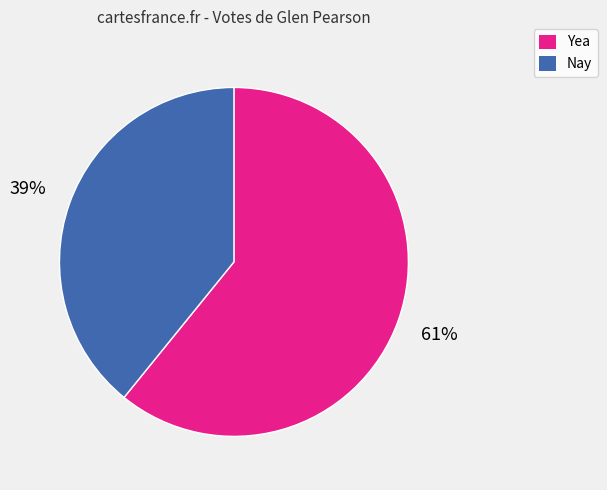

To the nearest percent, what is the difference between the largest and smallest slice percentages?

22%